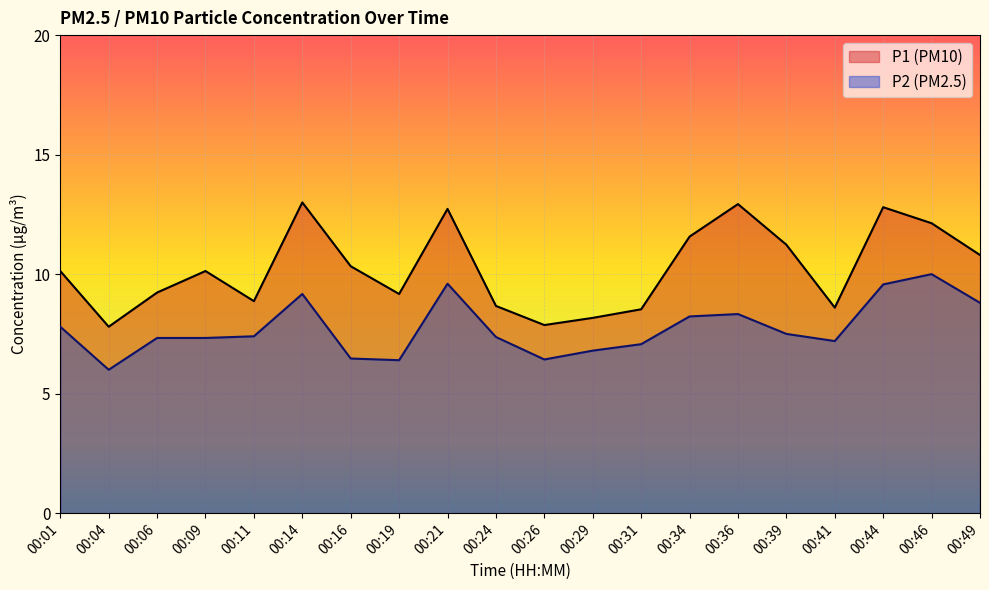

How many interior local peaks does the P2 series have?

4